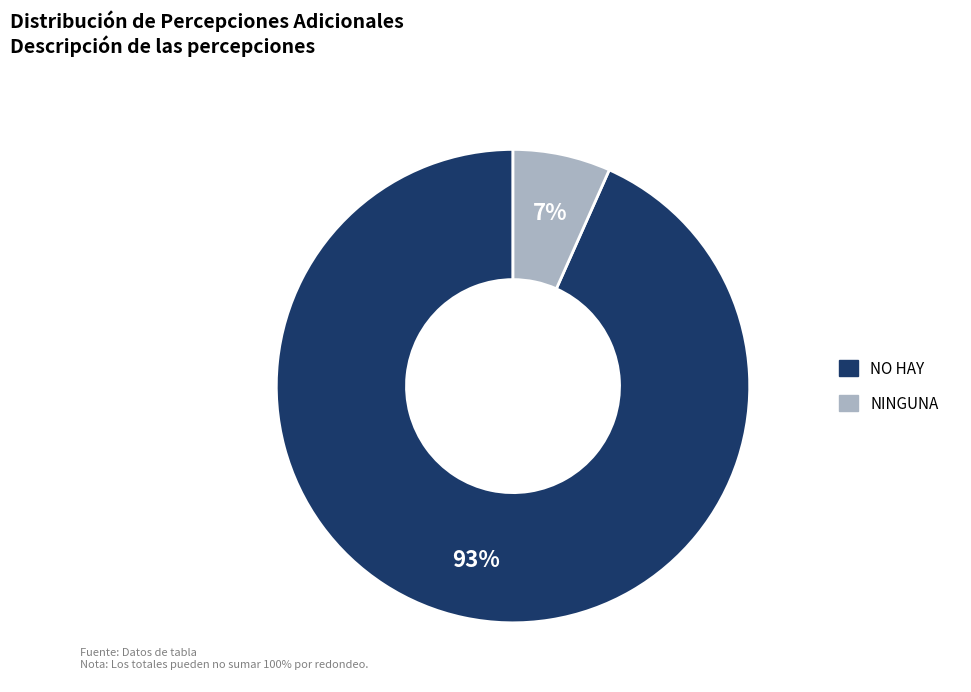

To the nearest percent, what portion does NO HAY represent?

93%